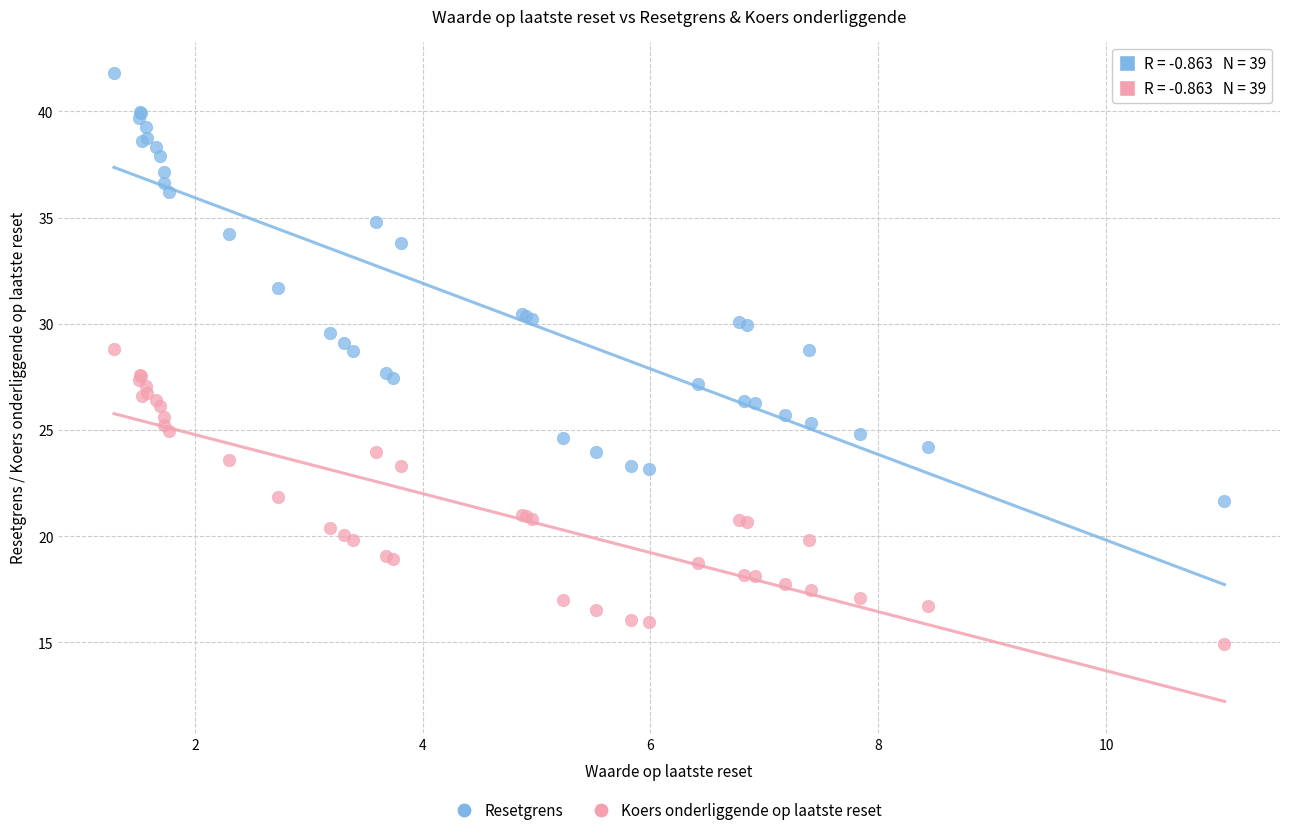

What are all the series names shown in the legend?

Resetgrens, Koers onderliggende op laatste reset